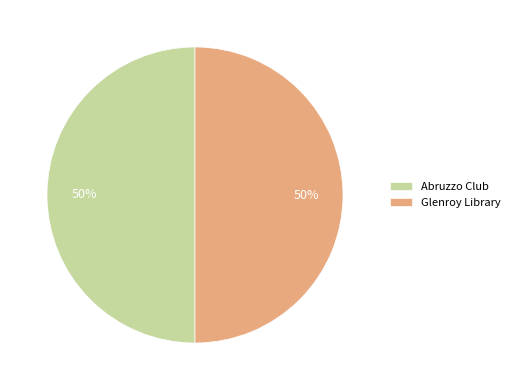

True or false: Glenroy Library accounts for 56% of the total.

False